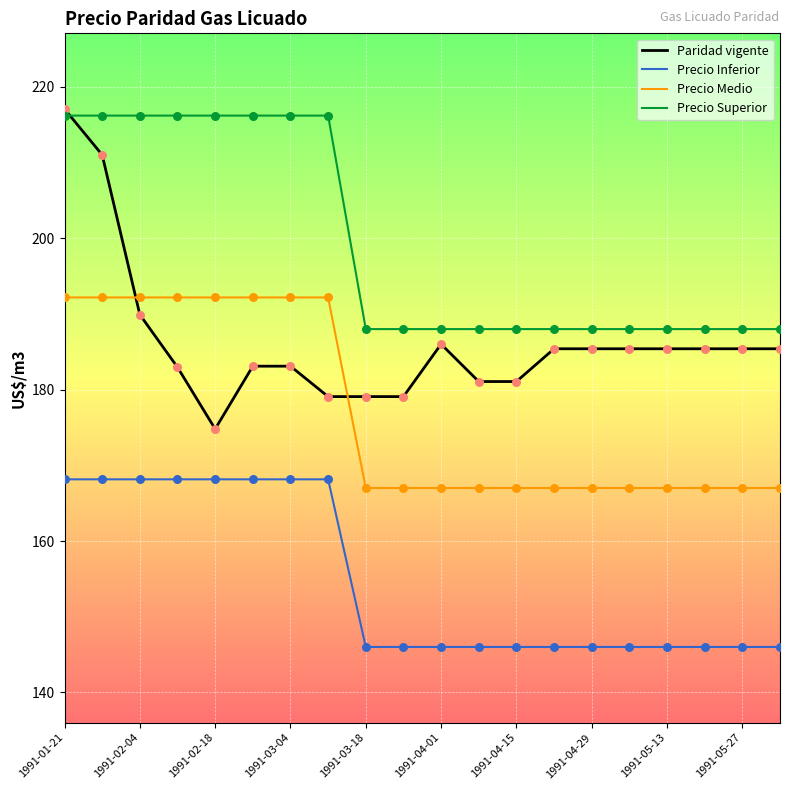

Which series has the largest total across all categories?

Precio Superior